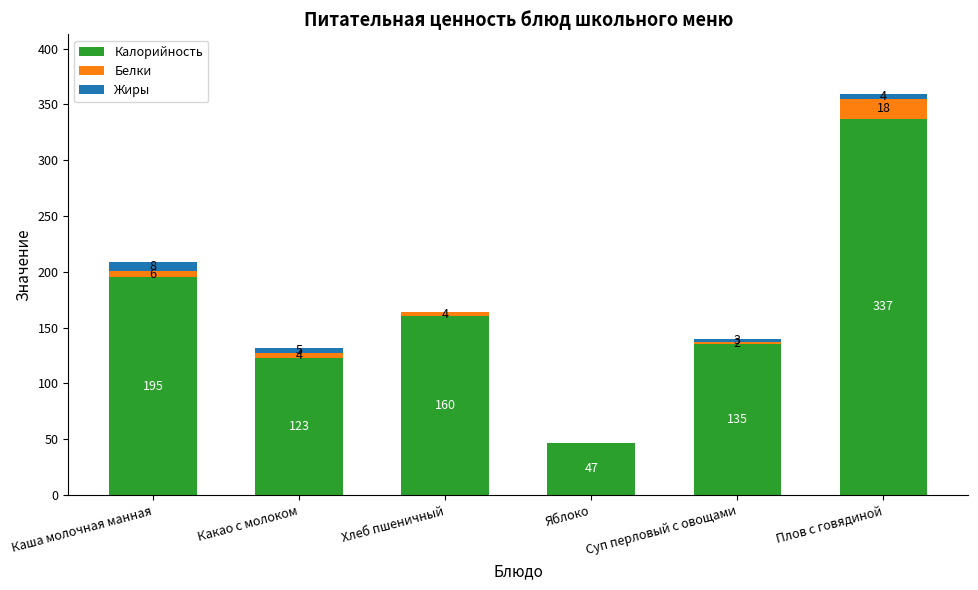

At which label is Калорийность closest to 192?

Каша молочная манная